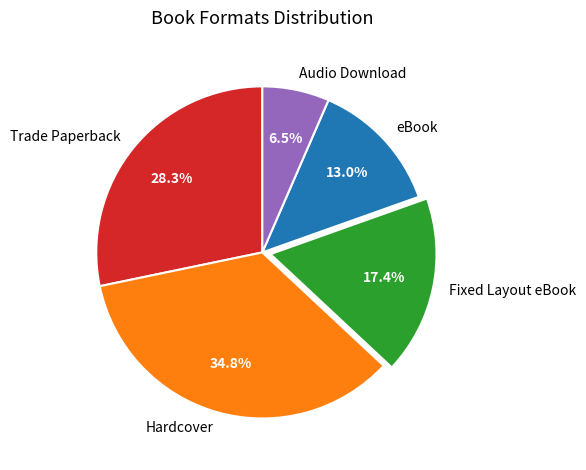

Which slice is the smallest?

Audio Download